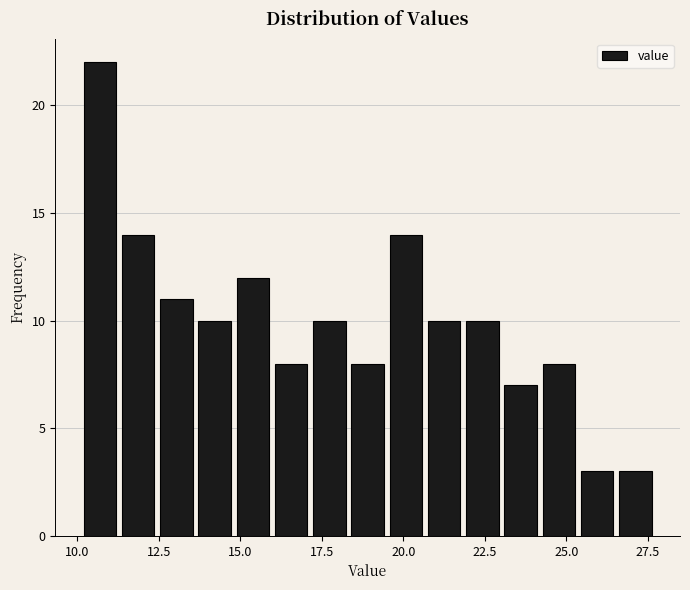

Around what value on the x-axis is the tallest bar? Give the approximate position of its centre, as read against the axis.

10.5